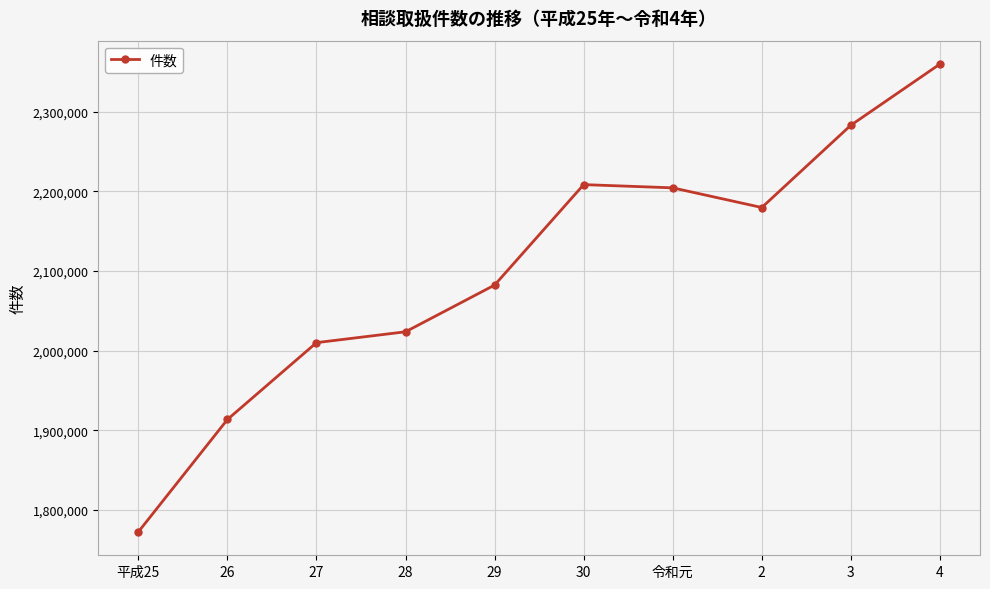

What is the label of the 9th point from the left?

3